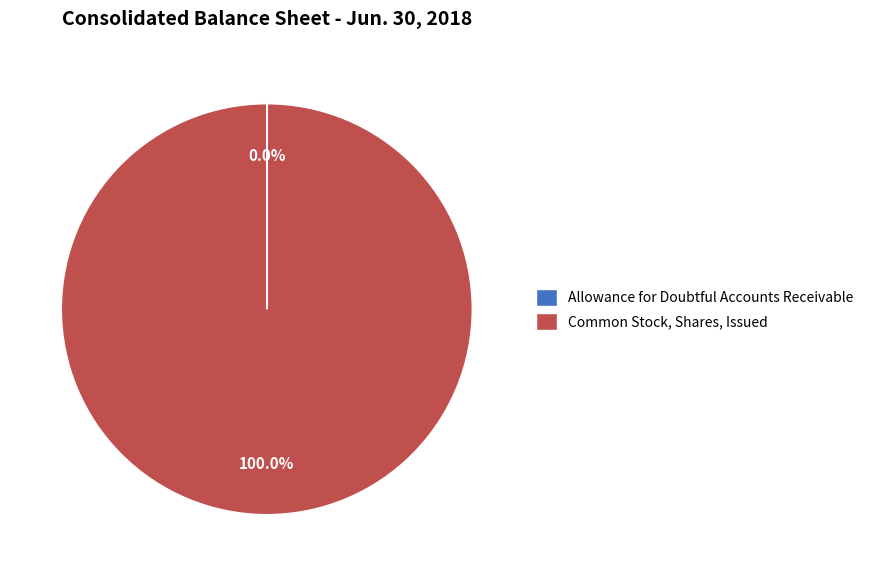

Which slice is the largest?

Common Stock, Shares, Issued